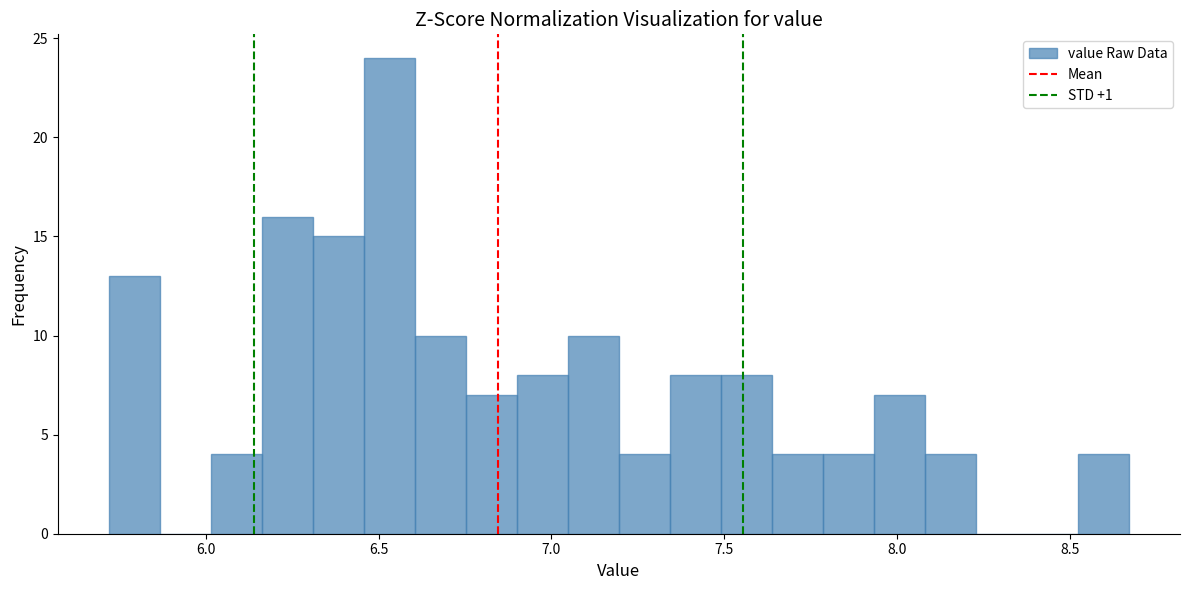

Around what value on the x-axis is the tallest bar? Give the approximate position of its centre, as read against the axis.

6.55